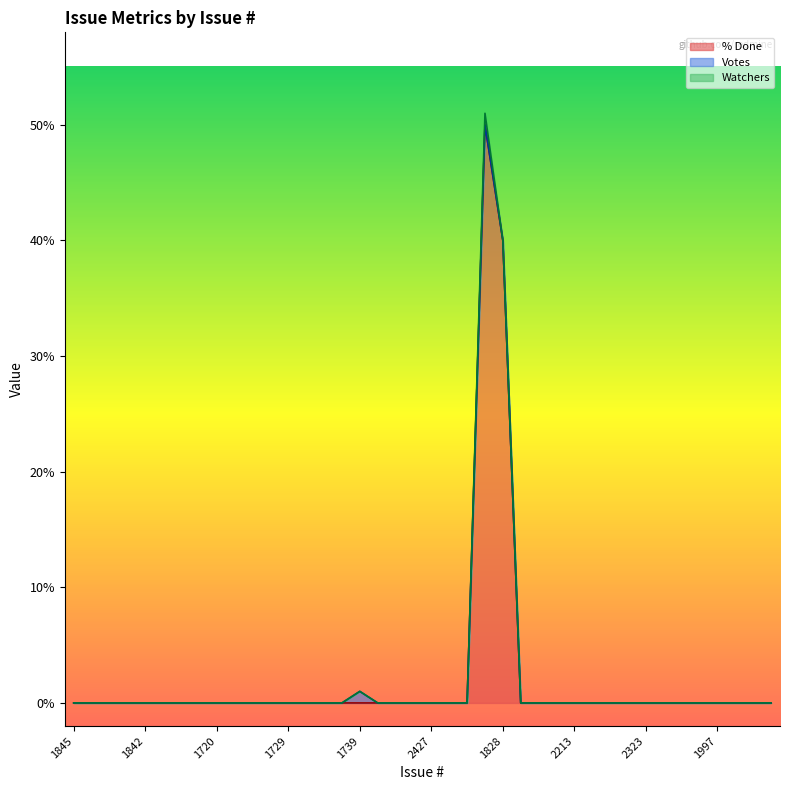

True or false: Watchers and Votes intersect in this chart.

False